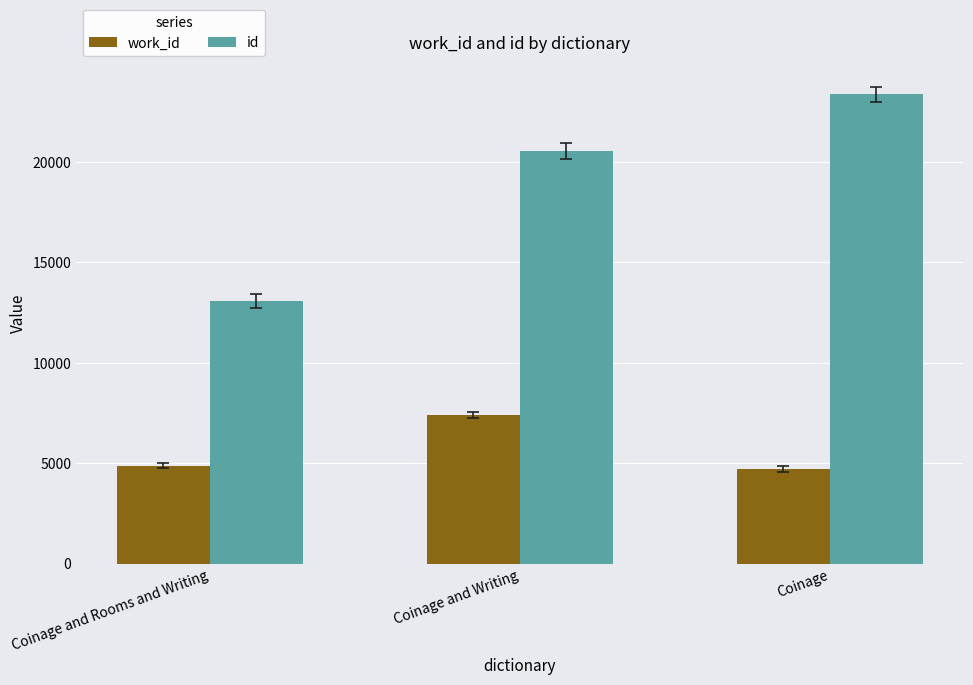

What is the highest value of the id series?

23371